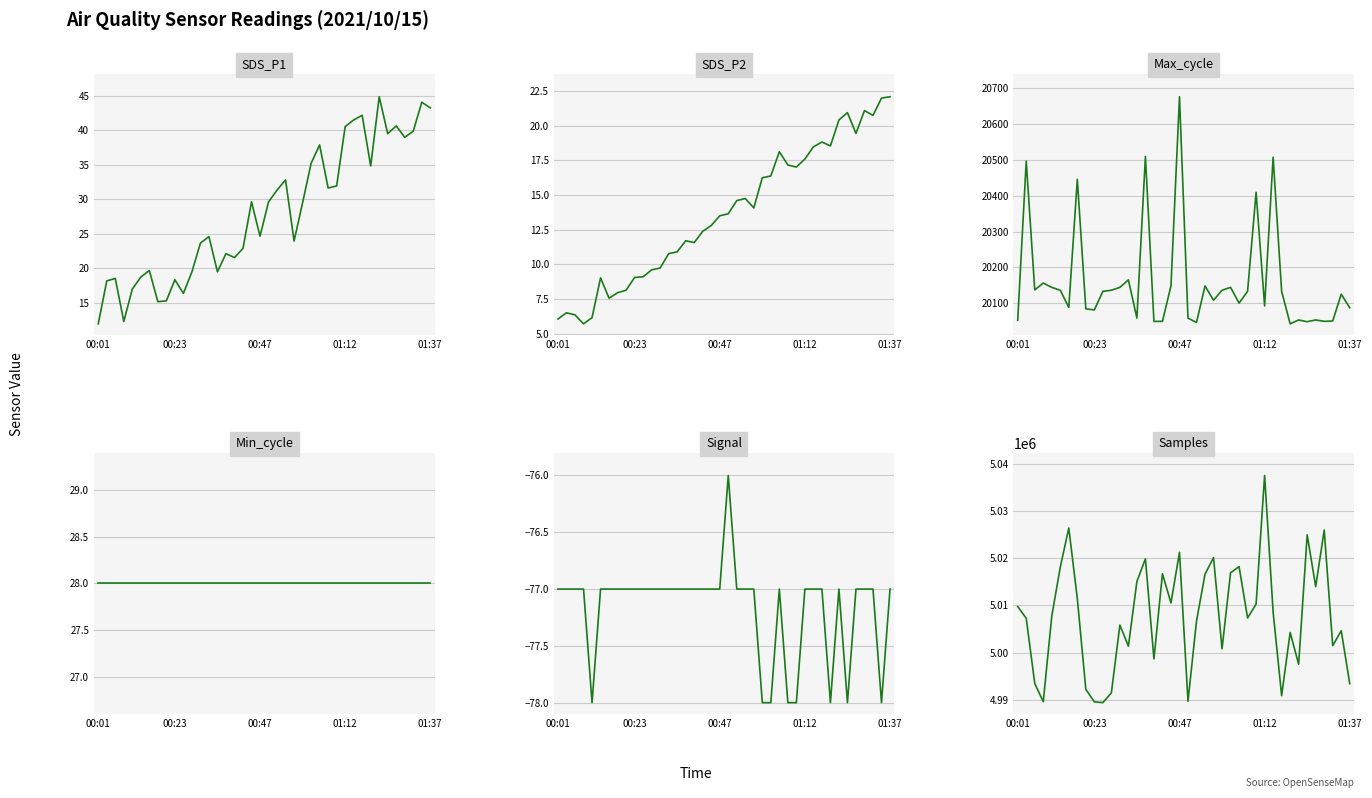

What is the approximate value of Signal at 38?

-78.0